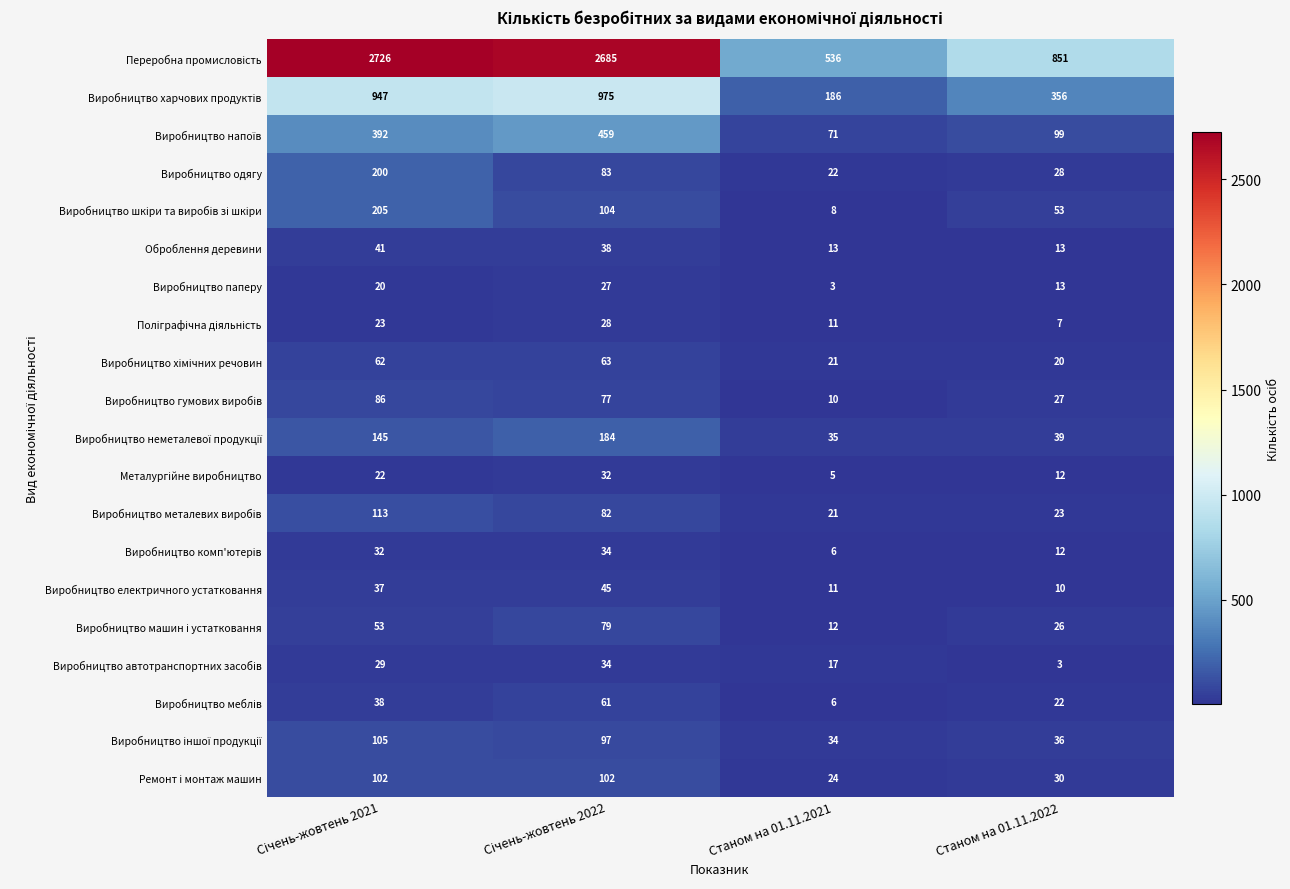

What is the difference between the maximum and minimum values in the Виробництво електричного устатковання series?

35